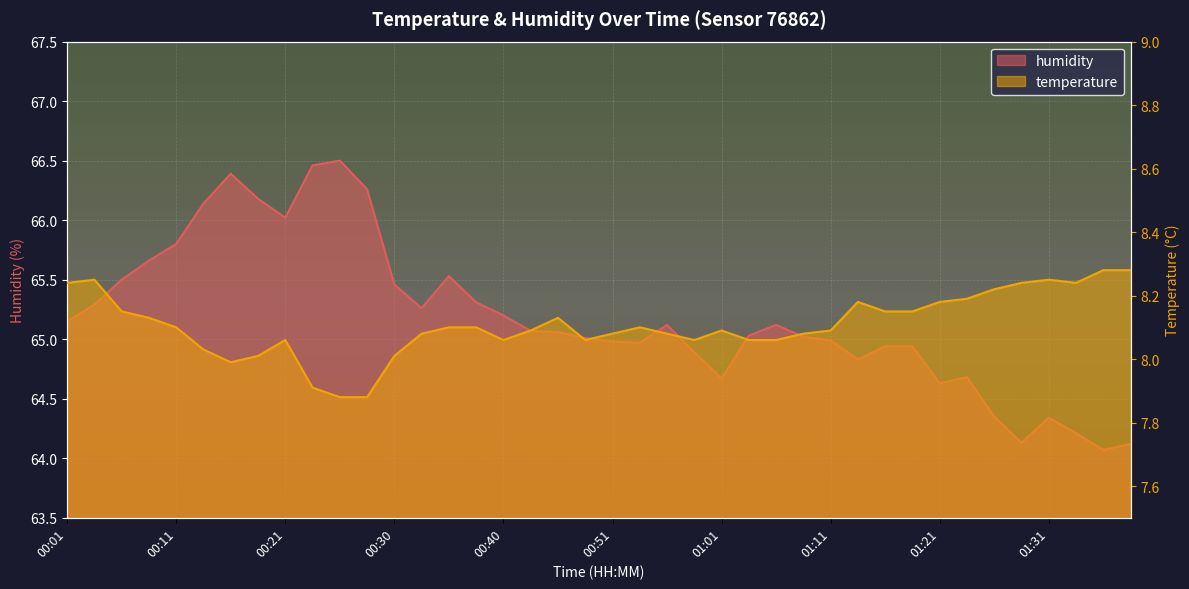

Which series has the largest range (max minus min)?

humidity